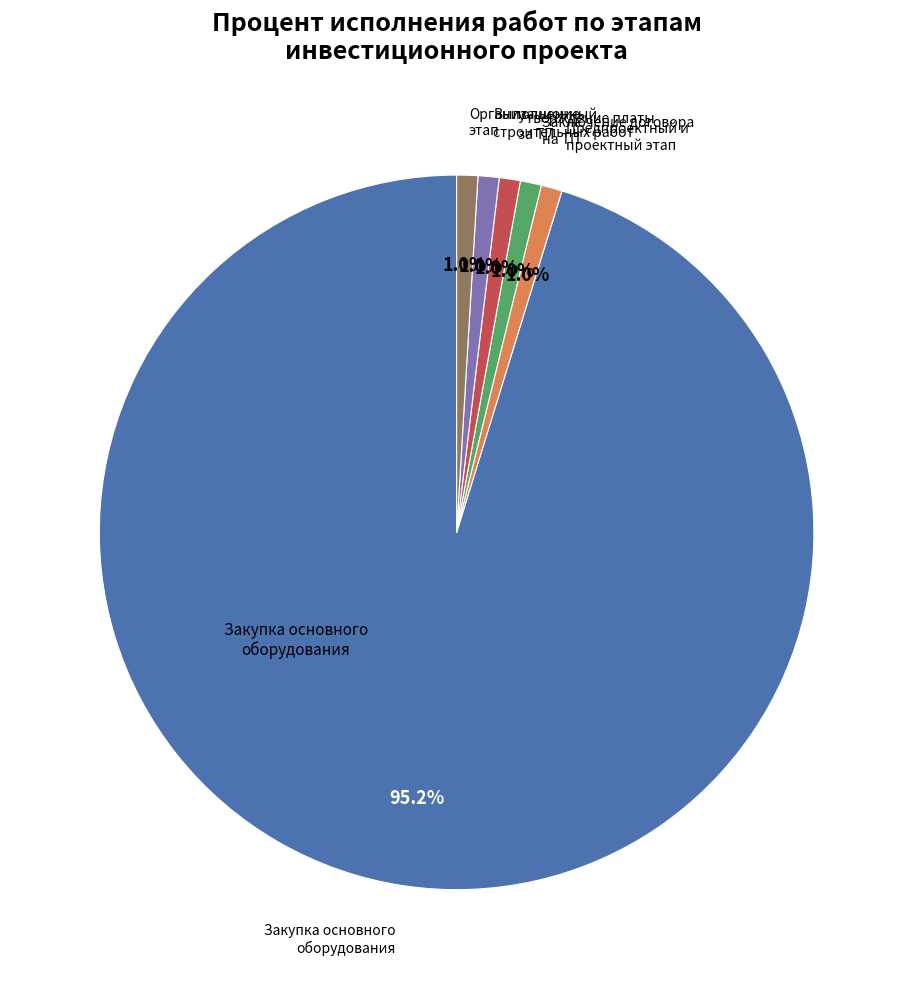

How many segments does this pie chart have?

6